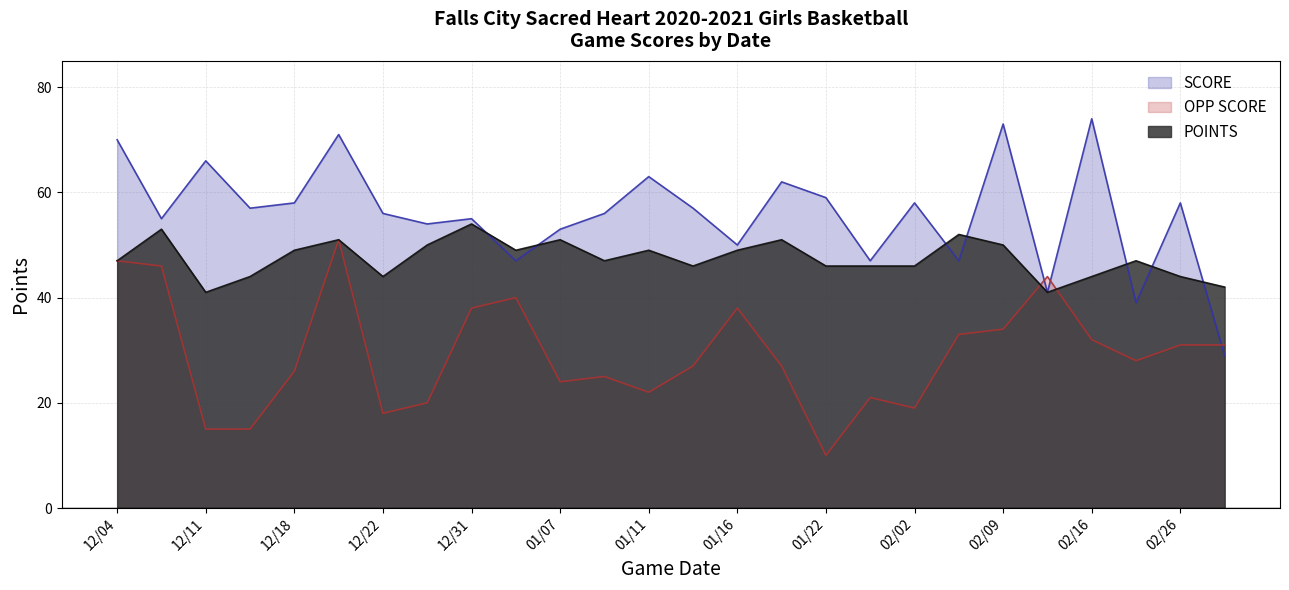

Does the chart have visible grid lines?

Yes